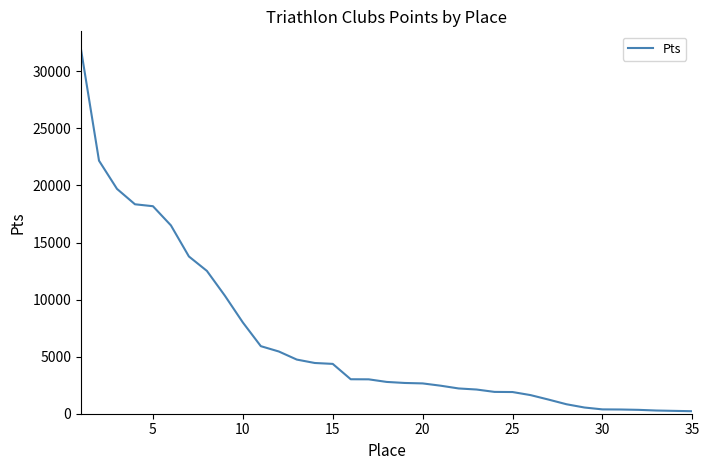

What is the difference between the maximum and minimum values?

31687